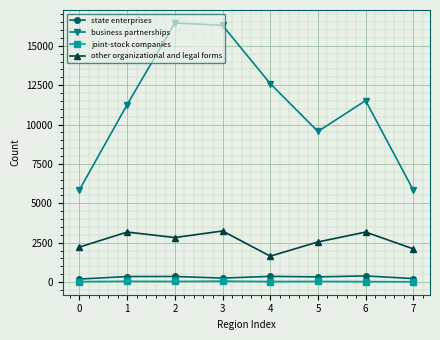

How many values in the joint-stock companies series are below 38?

4